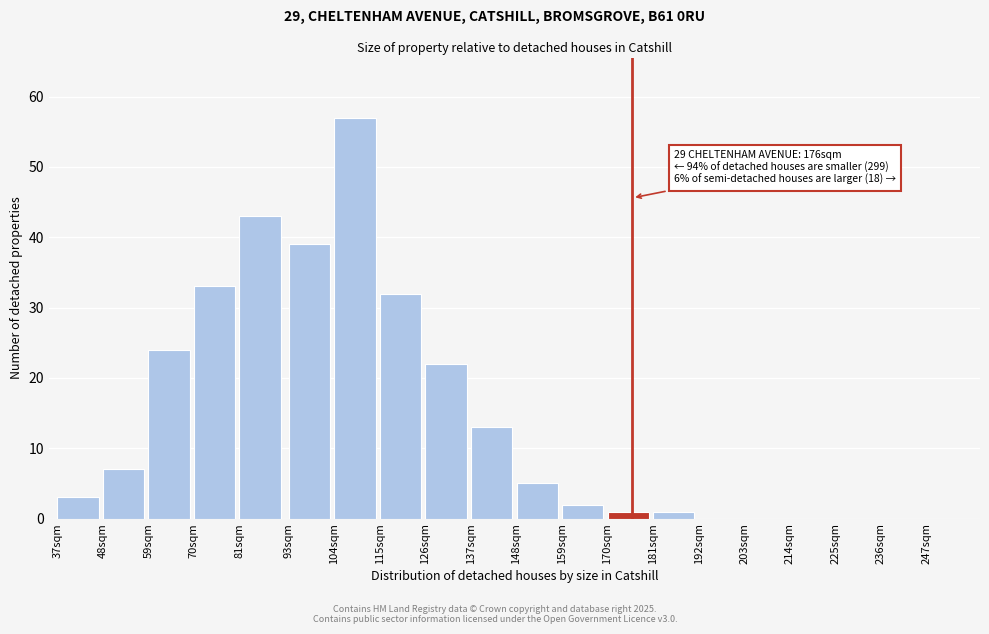

Reading left to right, transcribe all the data shown in this chart.

37sqm=3	48sqm=7	59sqm=24	70sqm=33	81sqm=43	93sqm=39	104sqm=57	115sqm=32	126sqm=22	137sqm=13	148sqm=5	159sqm=2	170sqm=1	181sqm=1	192sqm=0	203sqm=0	214sqm=0	225sqm=0	236sqm=0	247sqm=0